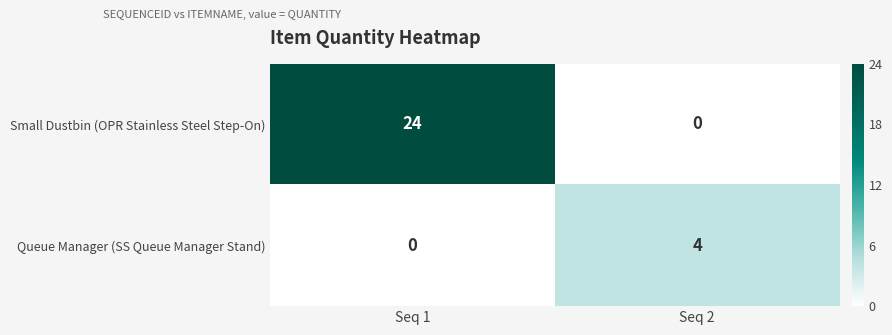

What value does the Small Dustbin (OPR Stainless Steel Step-On) series have at Seq 1, to the nearest 10?

20